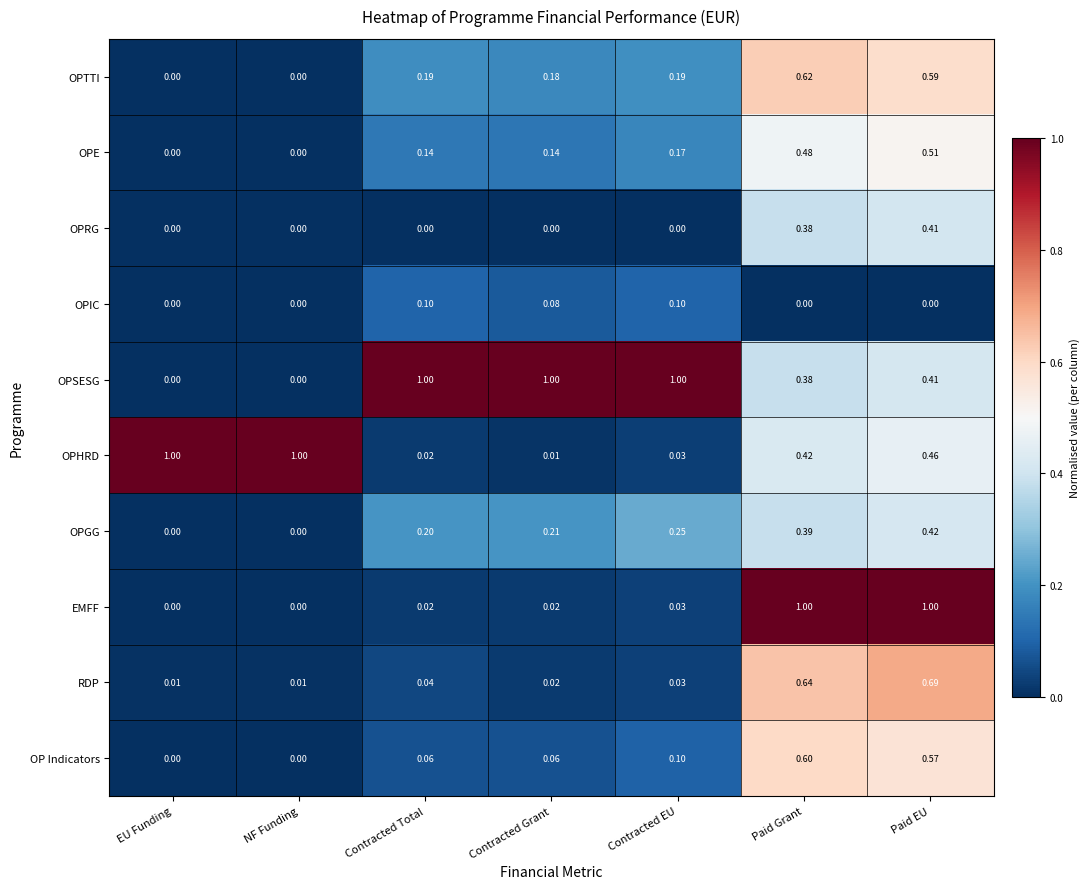

At which label does OPE reach its peak?

Paid EU